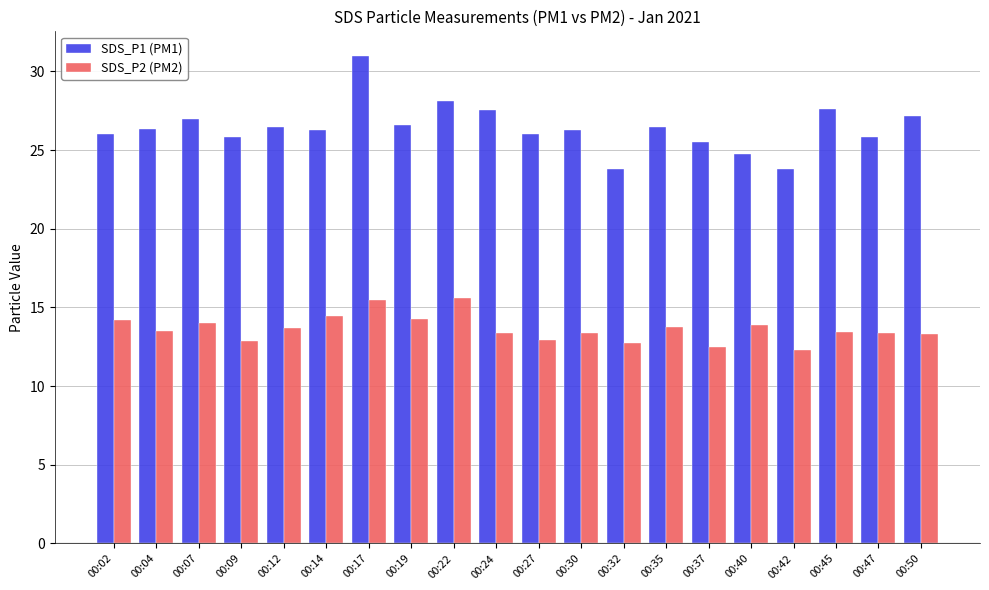

What is the sum of all SDS_P2 (PM2) values?

273.2